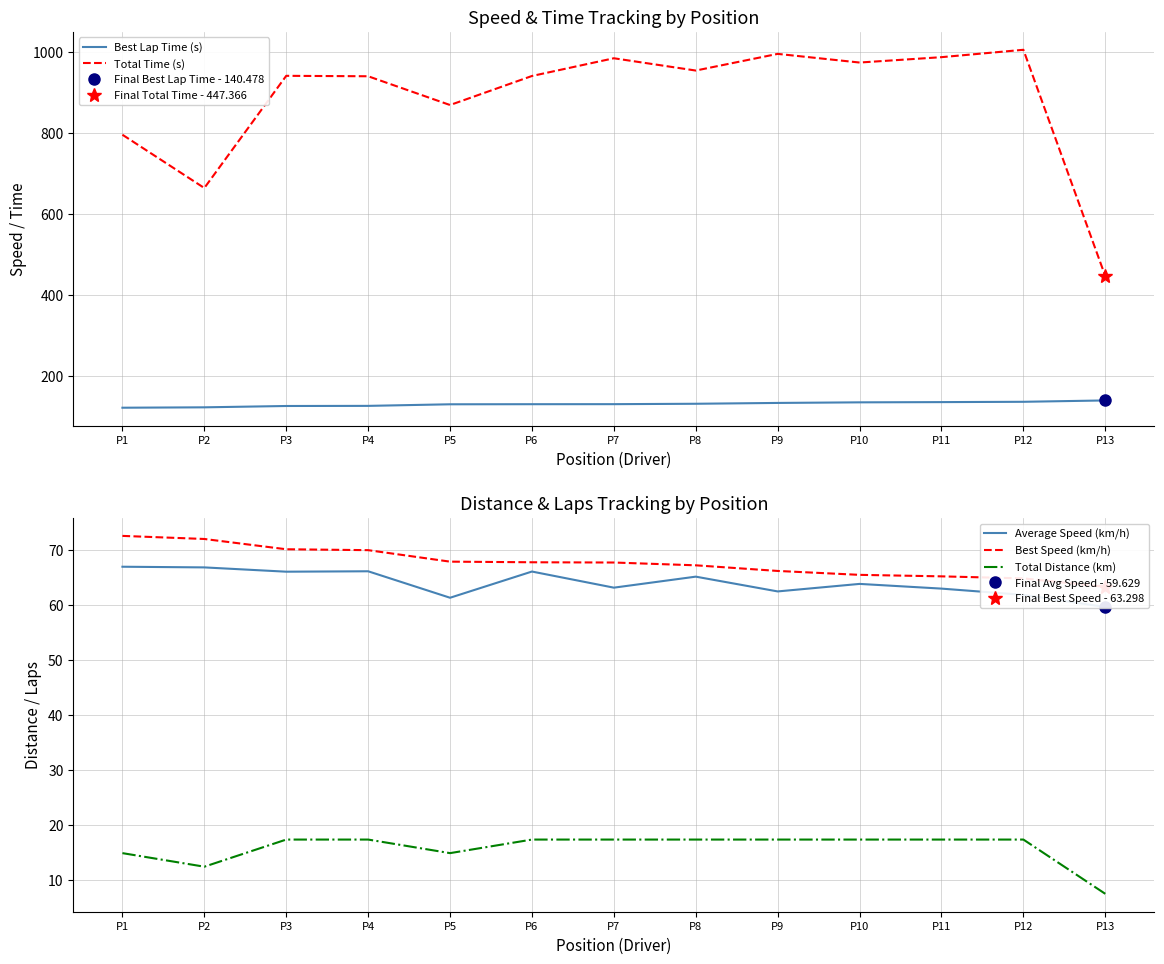

What is the approximate value of Best Lap Time (s) at P6?

131.2